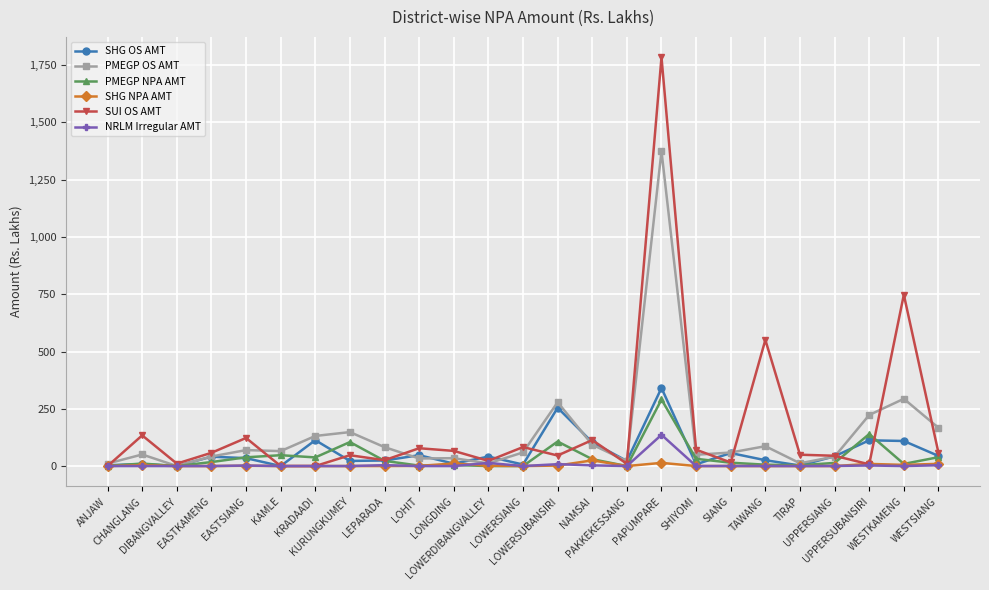

Where is the first local maximum for PMEGP OS AMT?

CHANGLANG